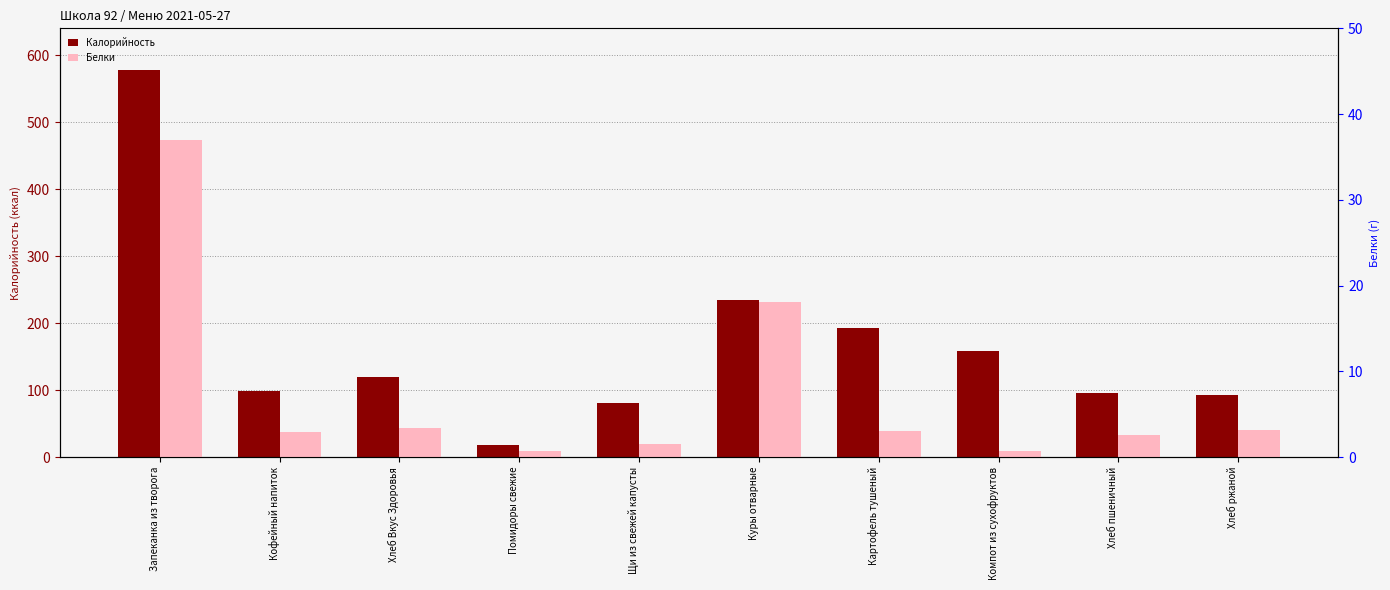

Which series changed the most between Кофейный напиток and Компот из сухофруктов?

Калорийность